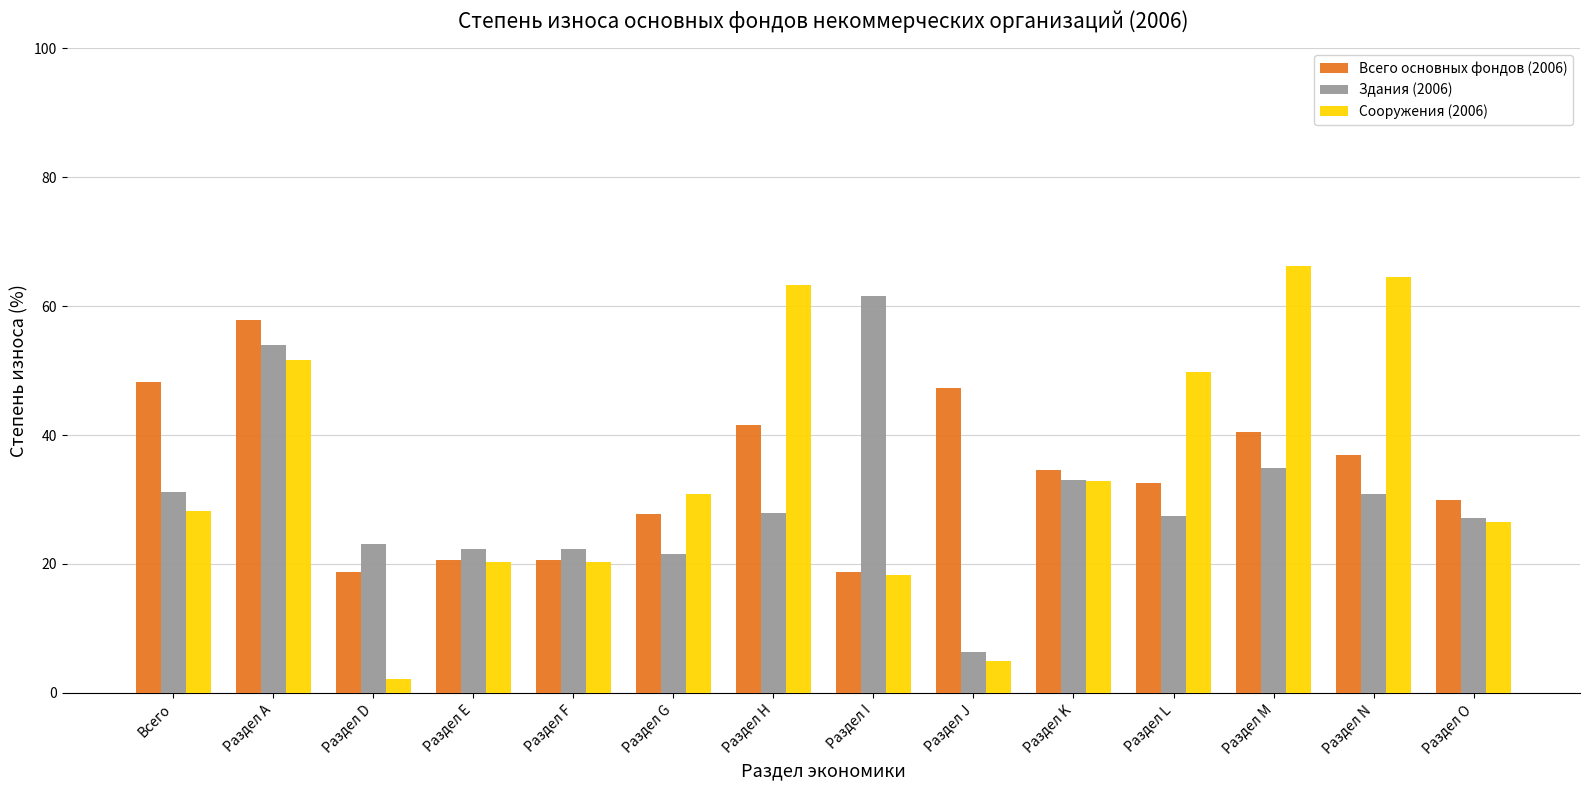

What is the total value across all series at Раздел K?

100.5